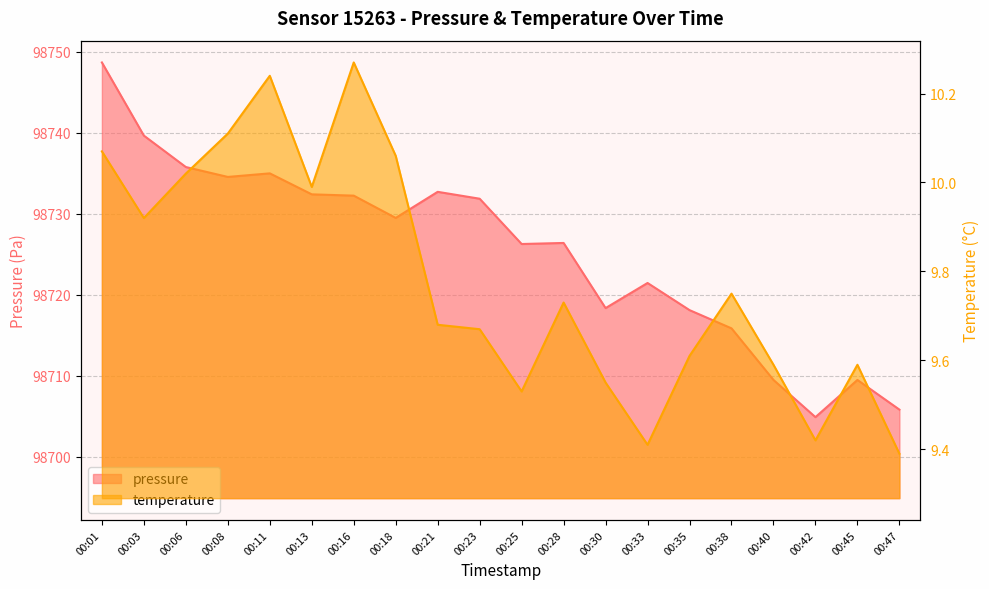

At how many categories does at least one series exceed 91148?

20